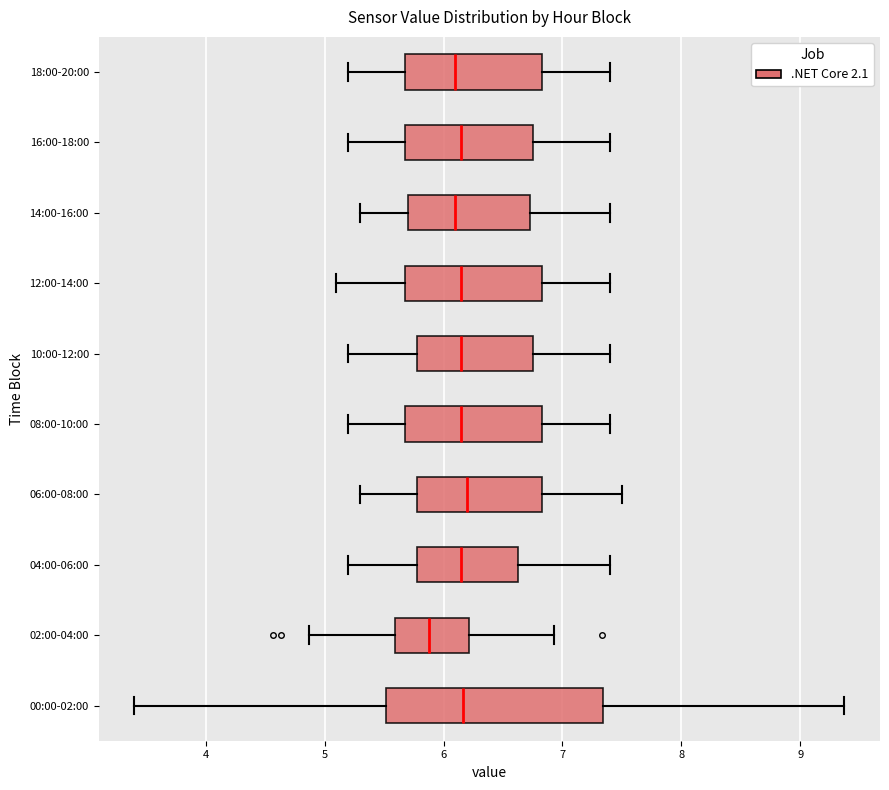

Comparing the boxes themselves (not the whiskers), which one is the widest?

00:00-02:00